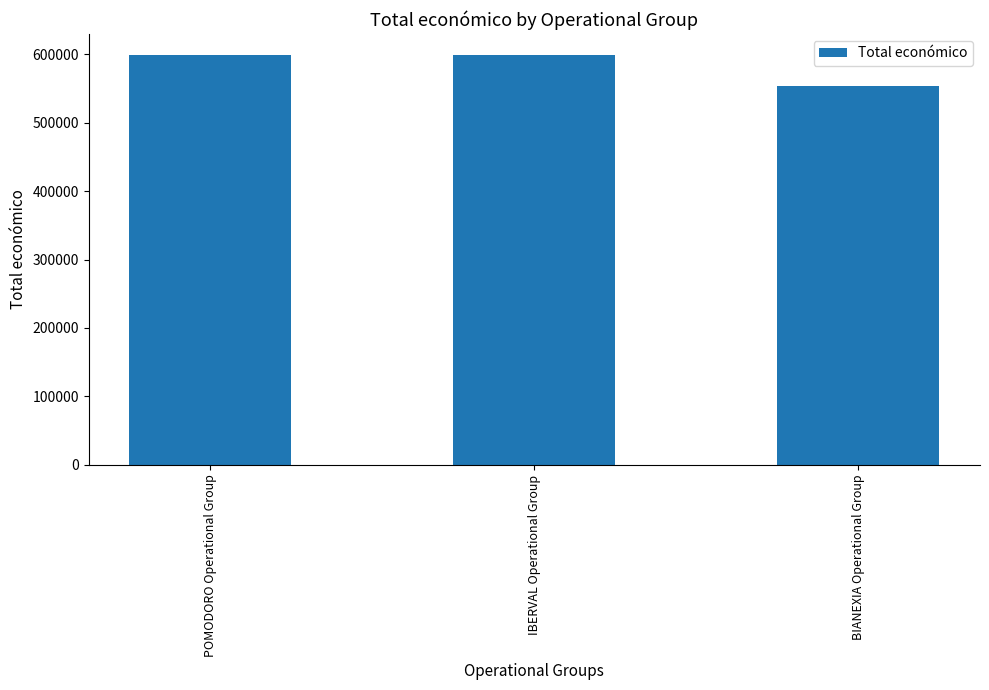

What is the sum of the values at POMODORO Operational Group and BIANEXIA Operational Group?

1152736